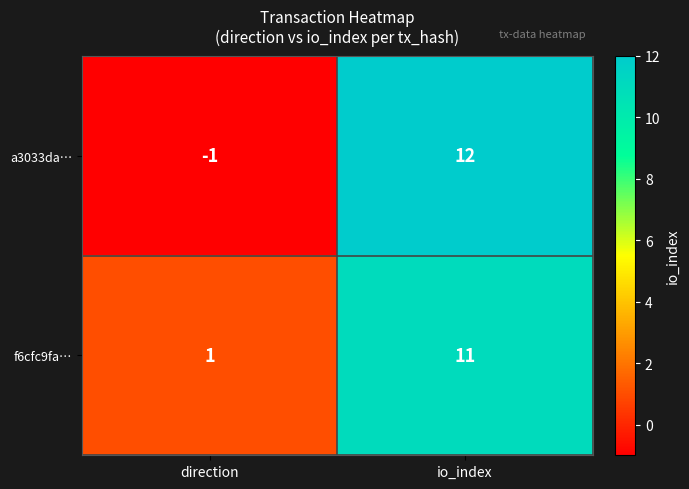

What is the maximum value shown in the chart?

12